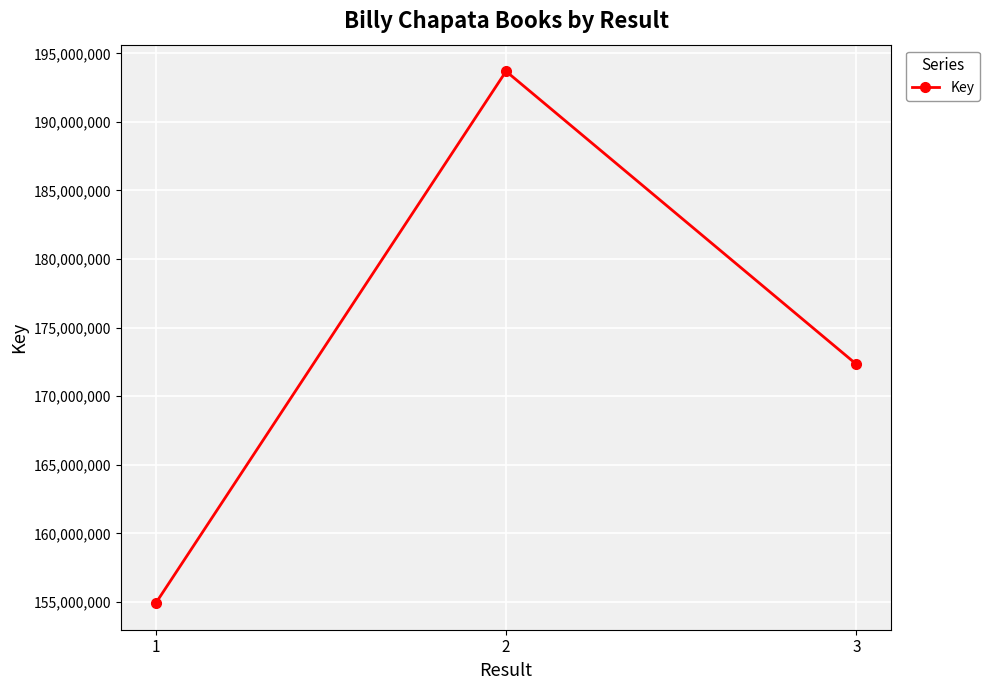

What is the minimum value shown in the chart?

154909986